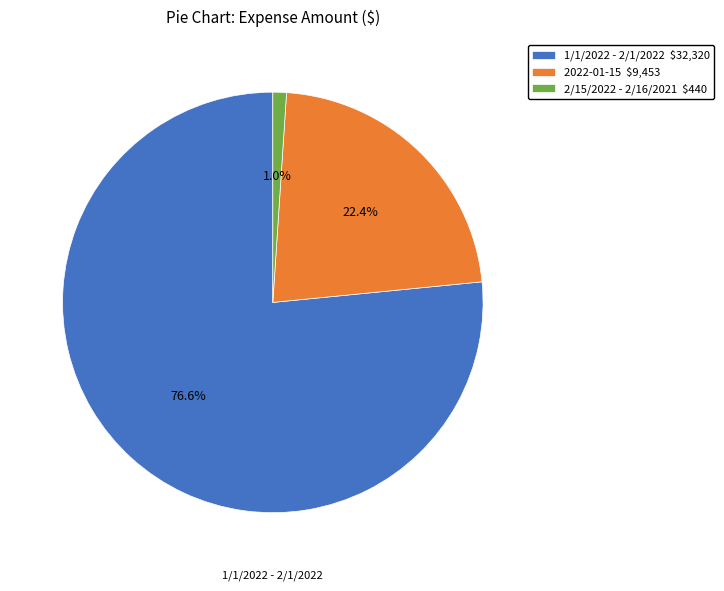

Does 2/15/2022 - 2/16/2021 represent more than half of the total?

No